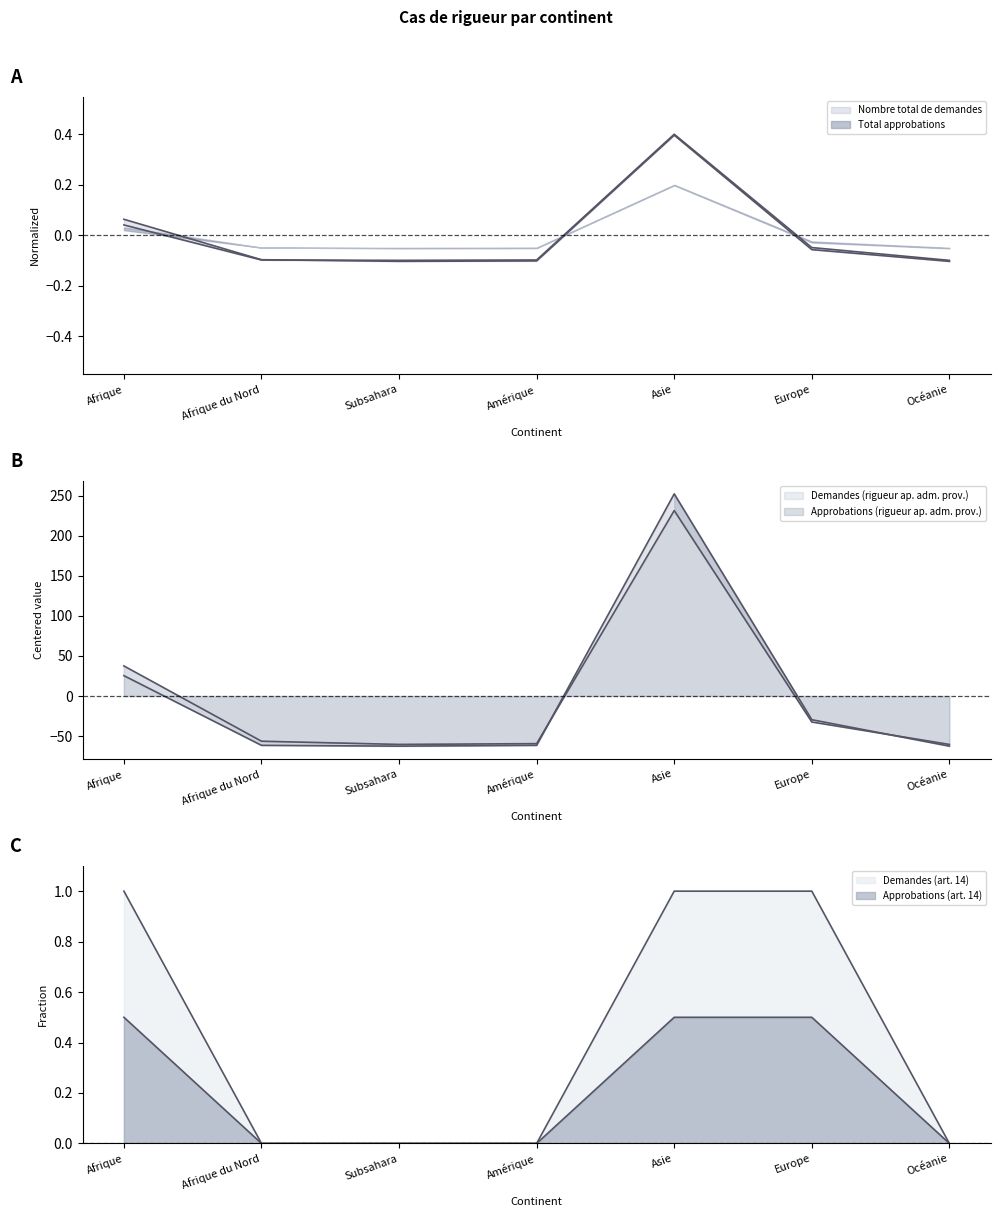

What is the spread (max minus min) of values at Afrique?

37.5